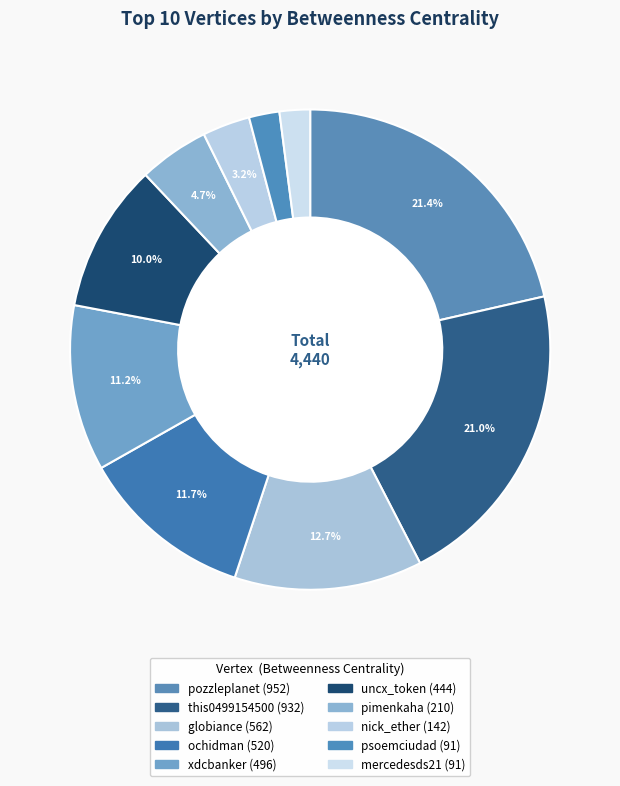

Count the number of slices in the pie.

10